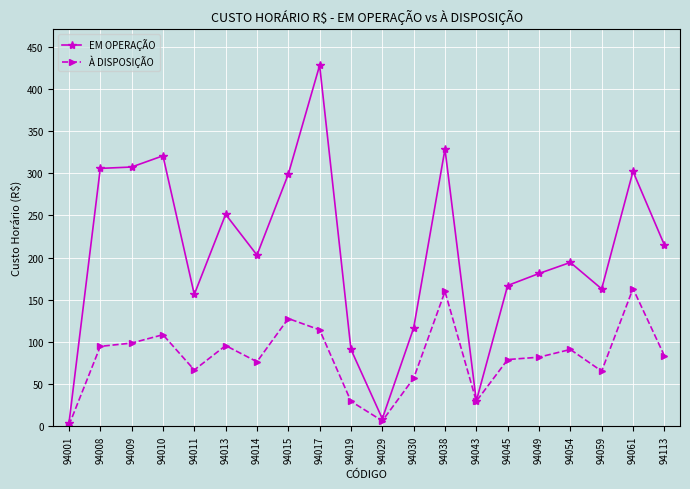

What is the value of the EM OPERAÇÃO point at the 15th from the left?

166.8